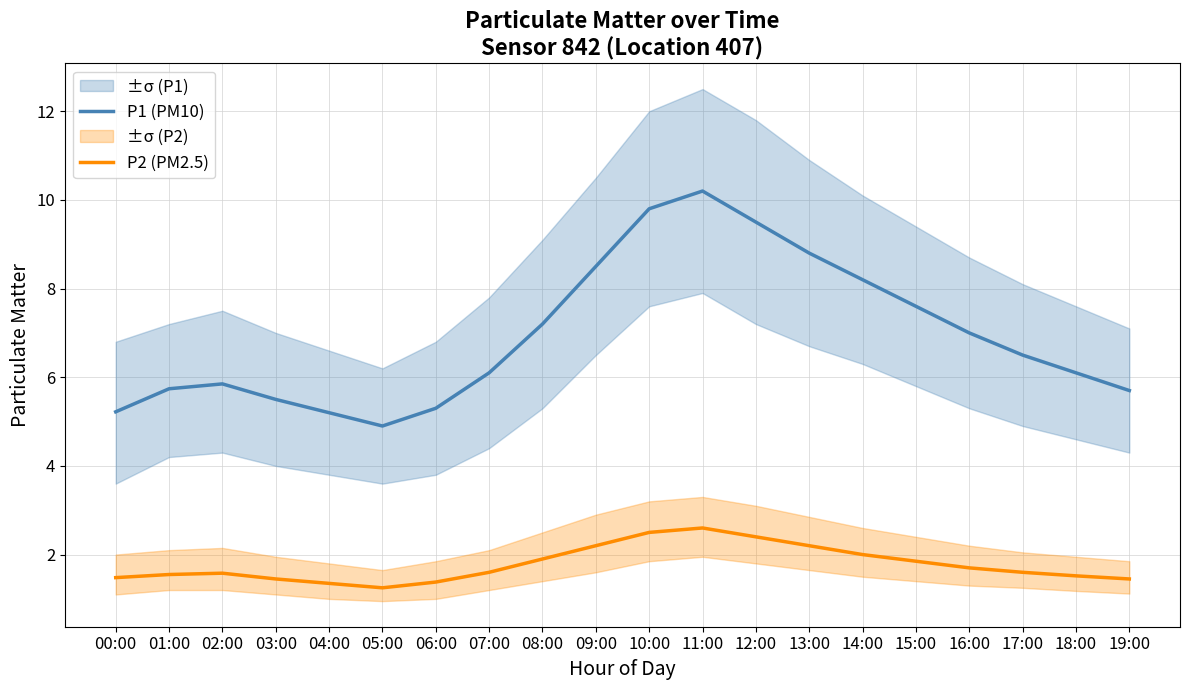

Where does the P1 (PM10) series first go above 6?

07:00